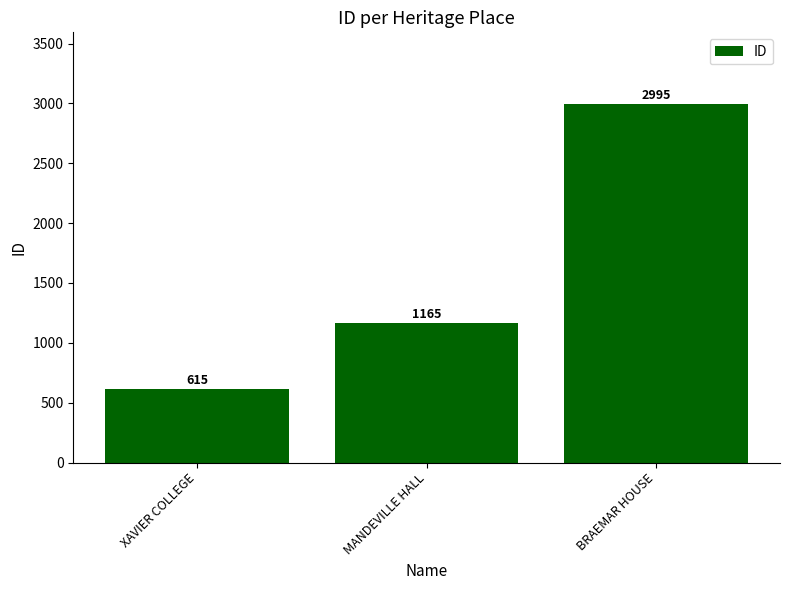

What is the label of the 3rd bar from the right?

XAVIER COLLEGE